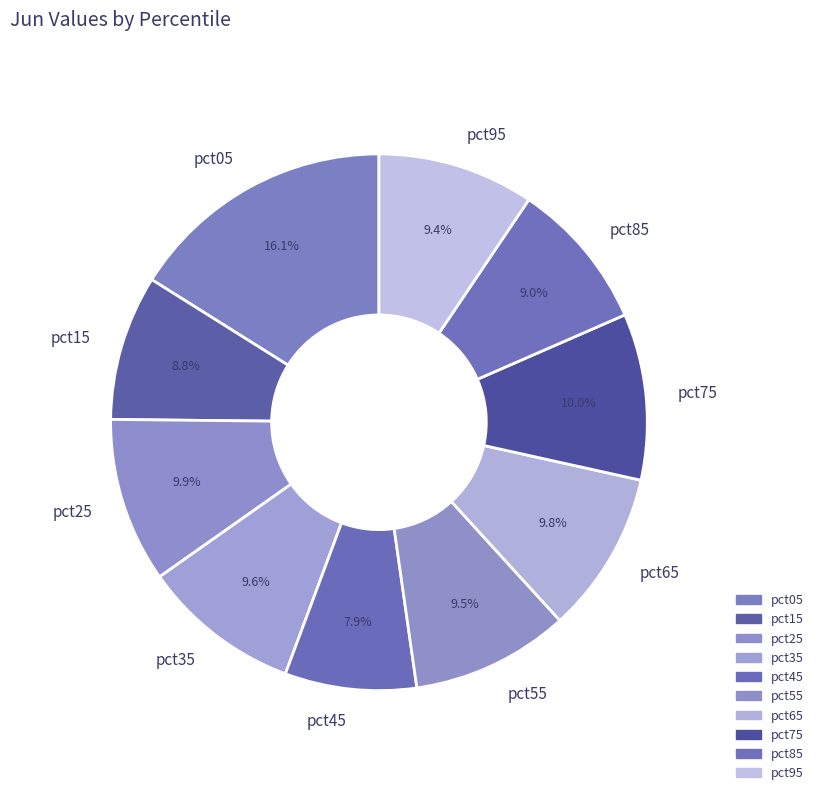

To the nearest percent, what is the average slice percentage?

10%